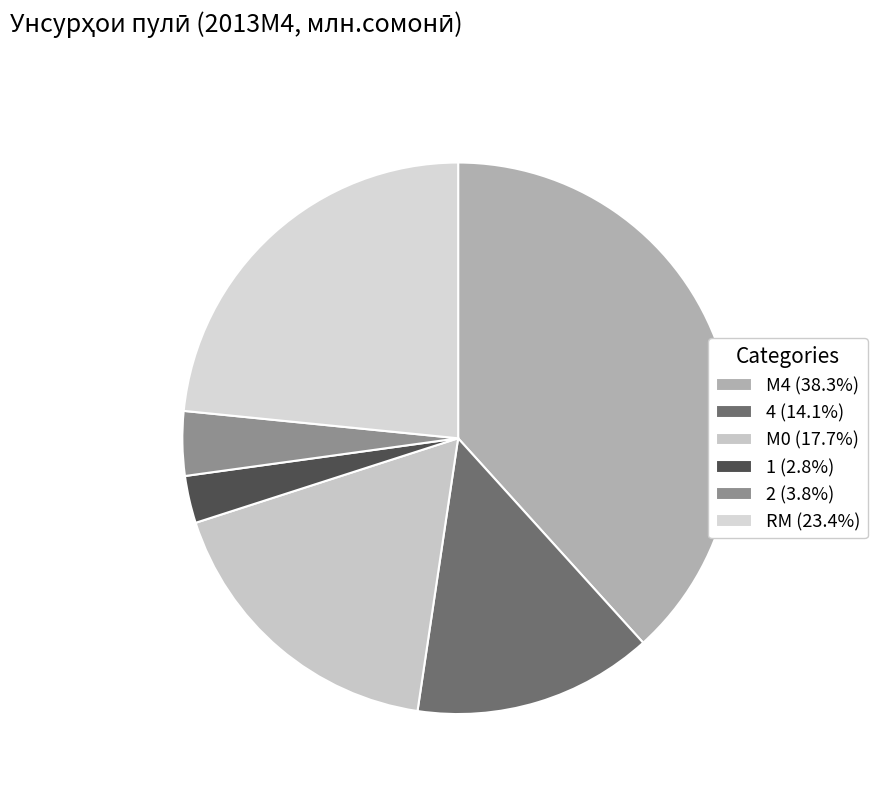

To the nearest percent, what is the average slice percentage?

17%